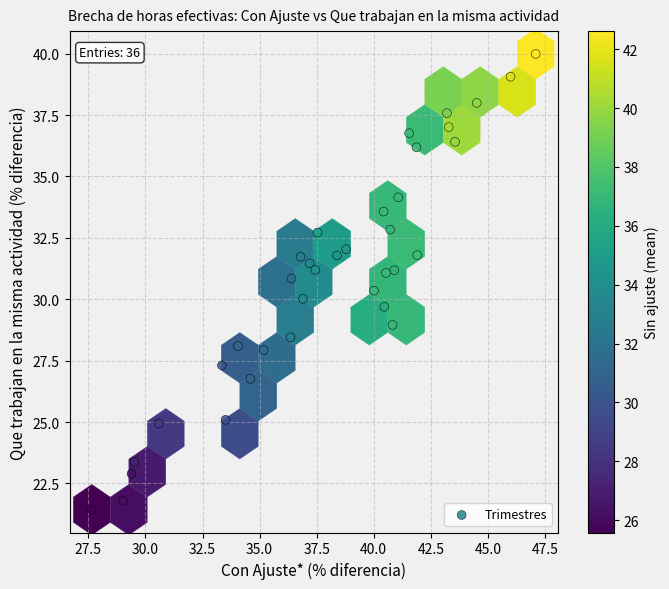

What is the range of Y values (max minus min)?

18.6